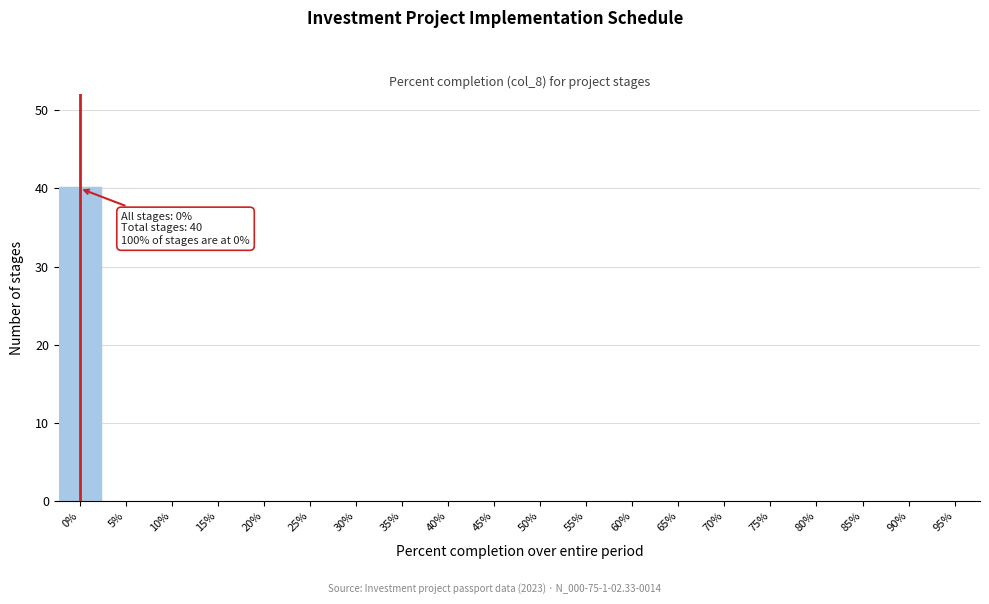

Reading right to left, transcribe all the data shown in this chart.

95%=0	90%=0	85%=0	80%=0	75%=0	70%=0	65%=0	60%=0	55%=0	50%=0	45%=0	40%=0	35%=0	30%=0	25%=0	20%=0	15%=0	10%=0	5%=0	0%=40